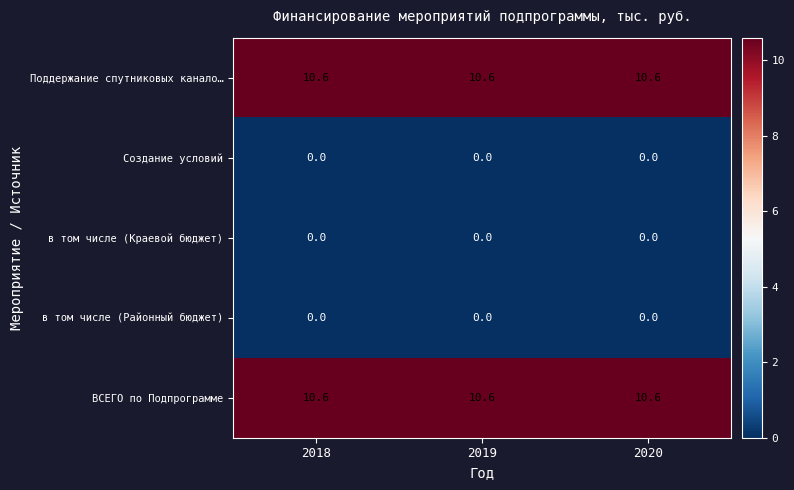

What value does the Поддержание спутниковых канало… series have at 2018?

10.6